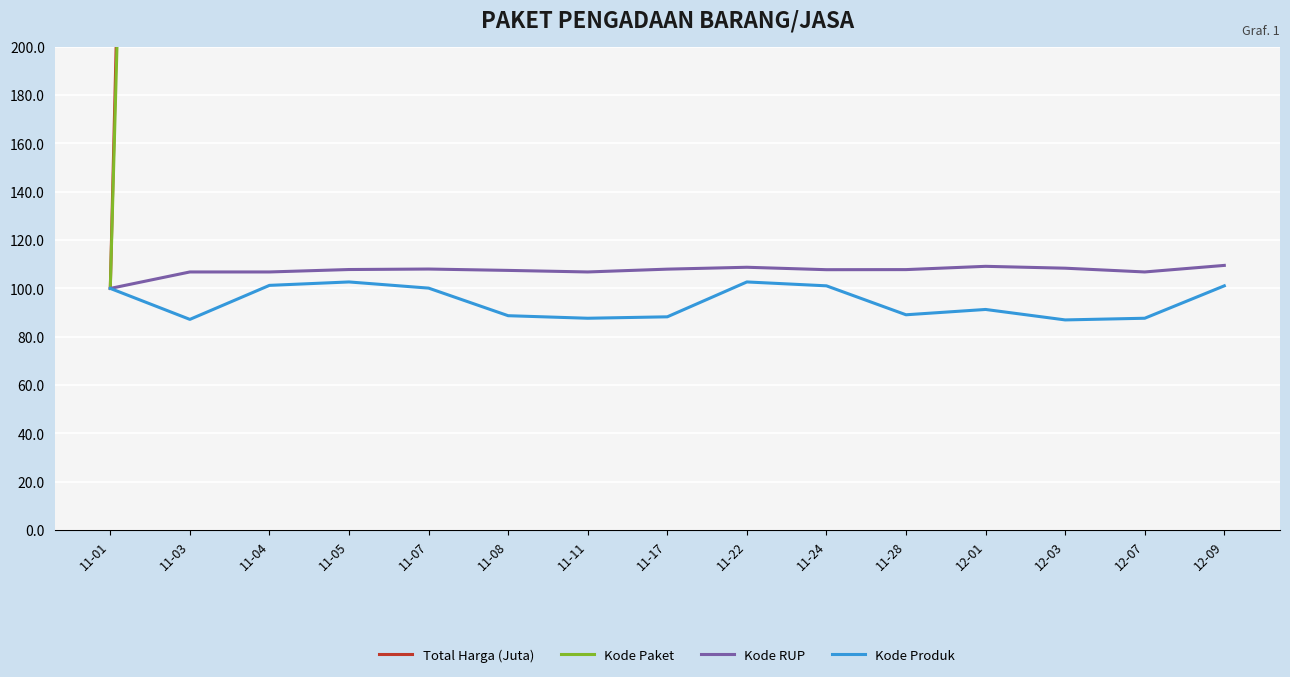

At which label does Kode Paket reach its minimum?

11-01